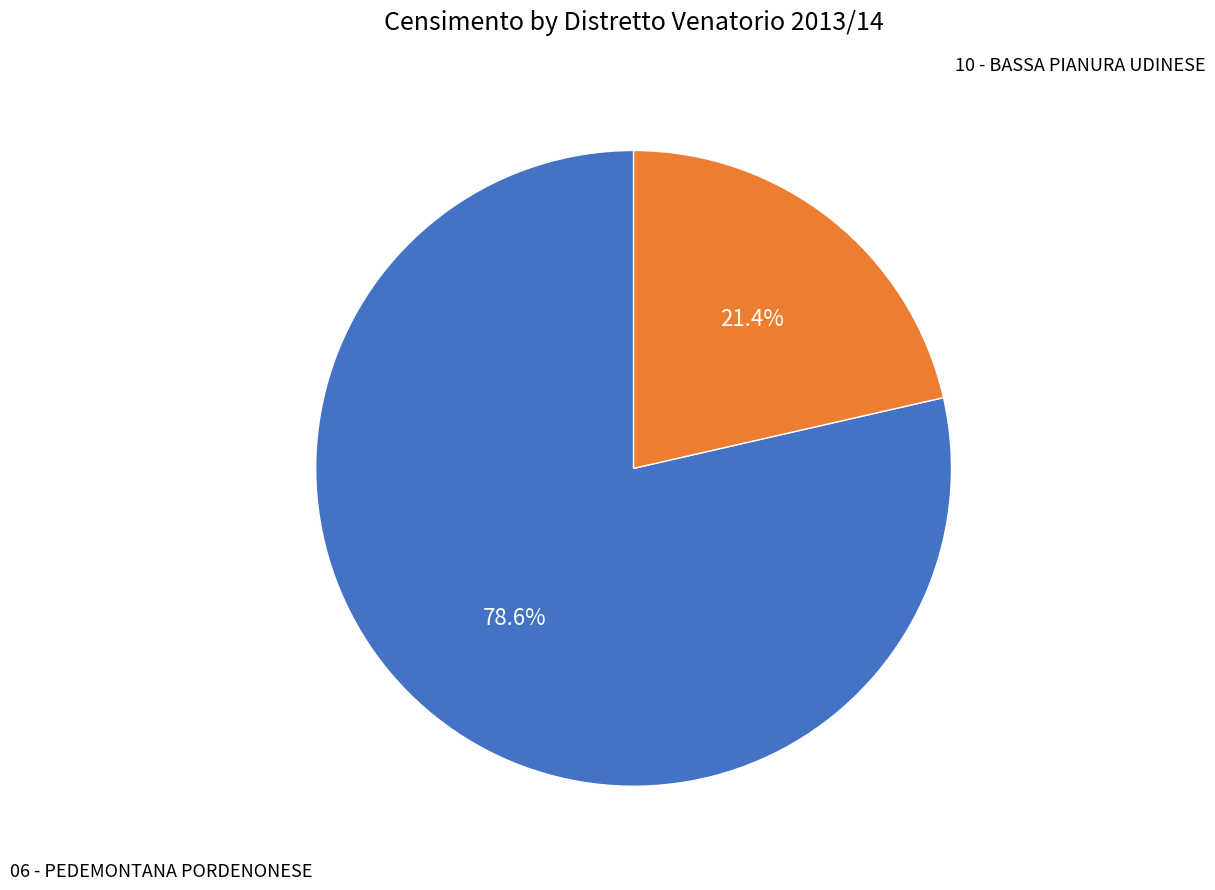

Is there a majority slice in this chart?

Yes